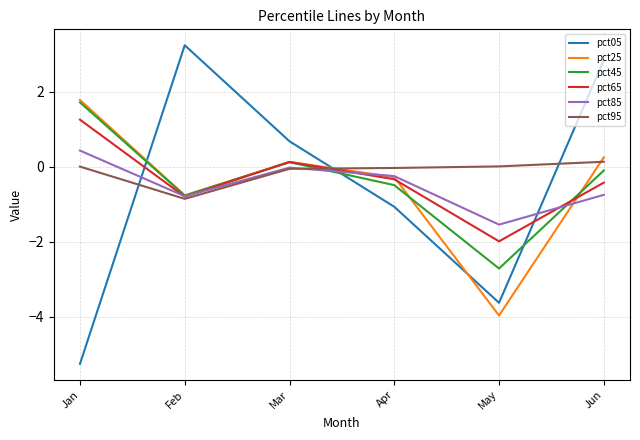

Which series ends up on top after the final intersection of pct05 and pct65?

pct05